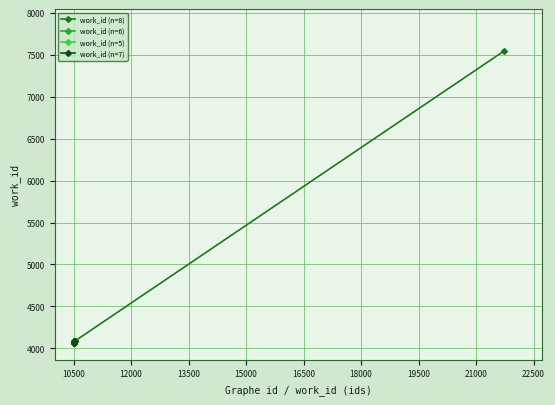

Reading left to right, list all the values displayed in this chart.

10506=4063	10507=4064	10510=4067	10513=4070	10516=4073	10525=4082	10528=4084	21721=7543